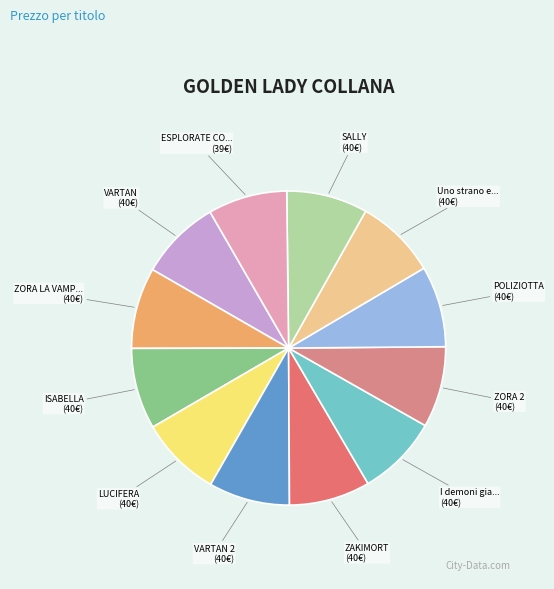

How many slices are in this pie chart?

12